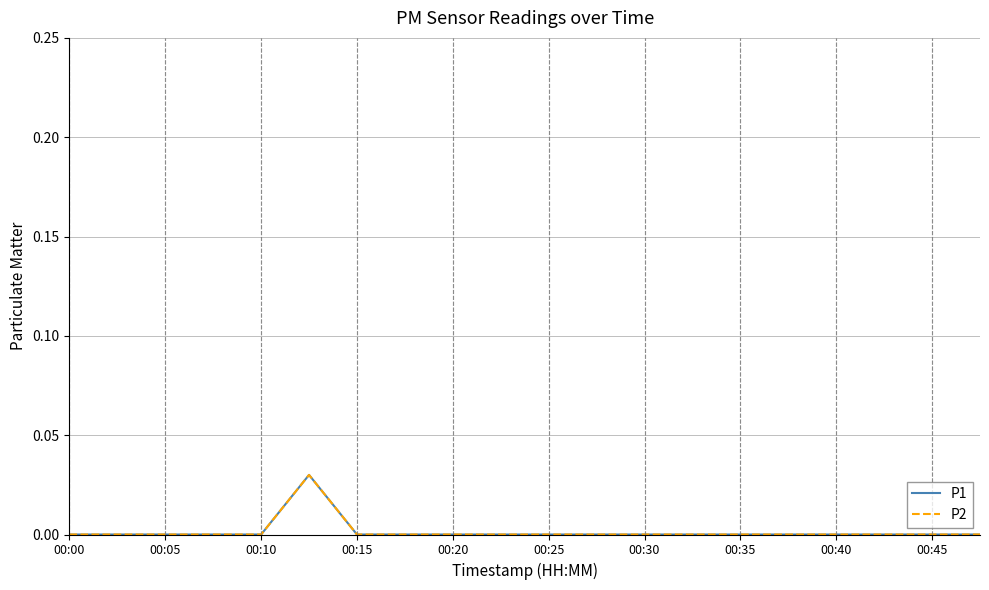

Does the chart display data point markers on the line(s)?

No